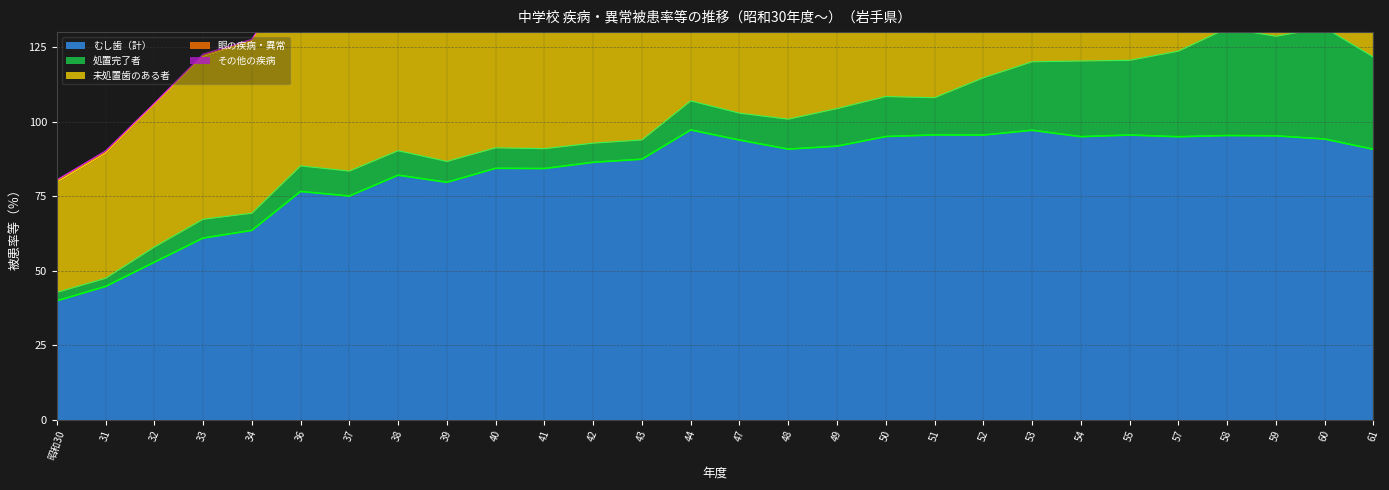

Which series has the largest range (max minus min)?

むし歯（計）